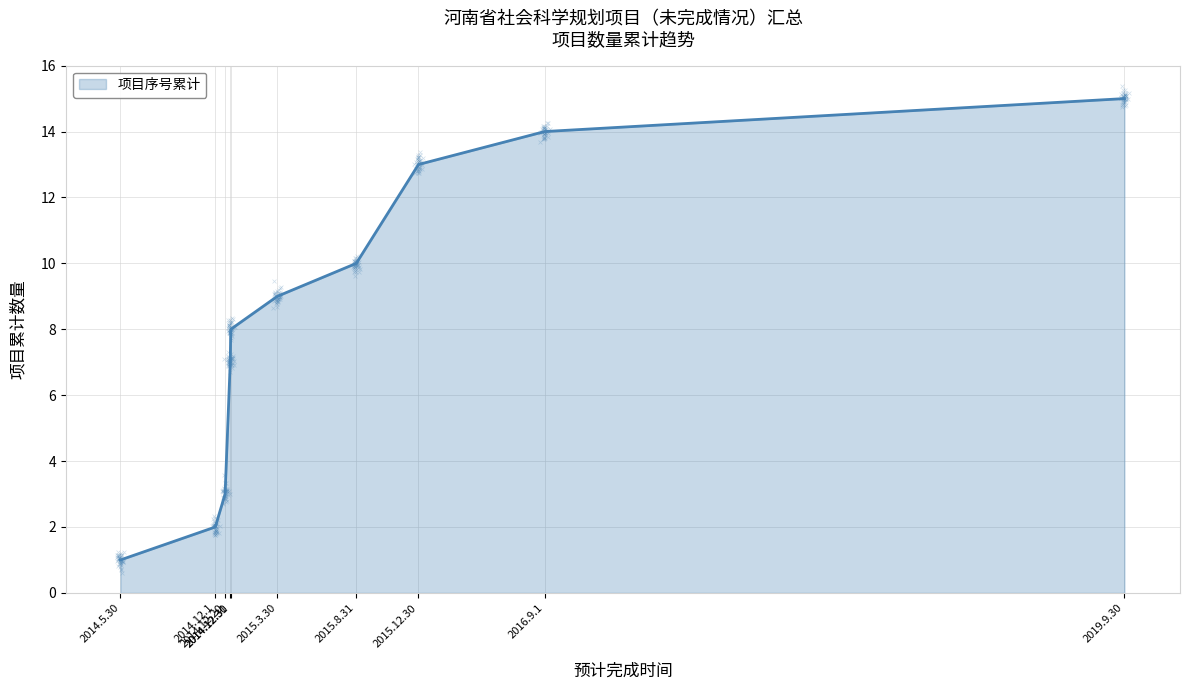

What is the highest value of the 项目序号累计 series?

15